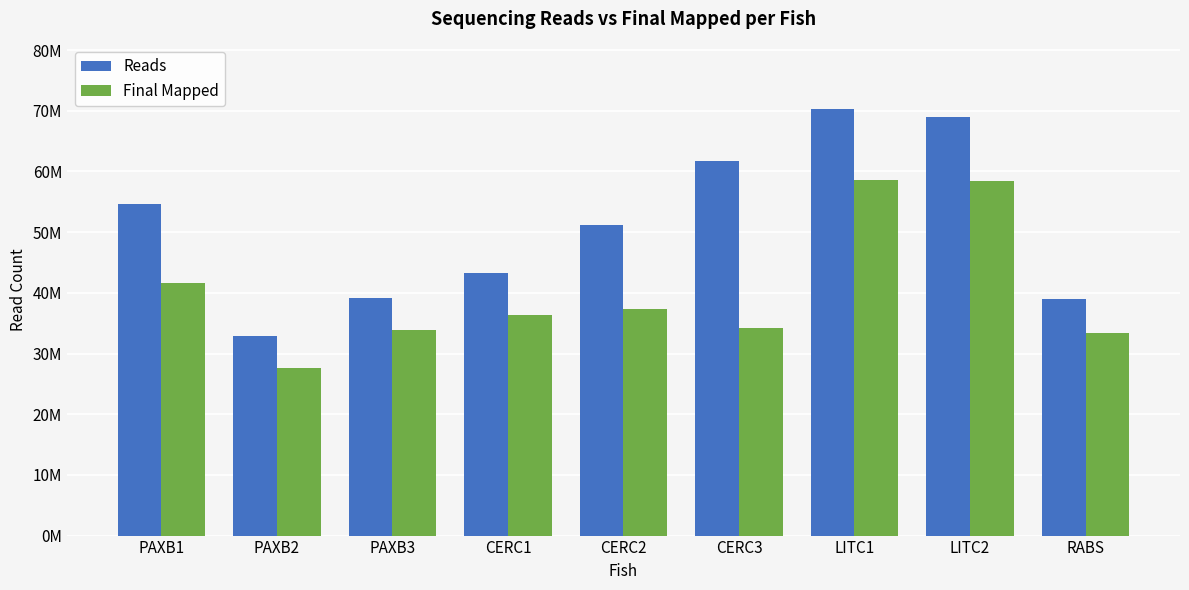

What is the difference between the Reads values at CERC1 and PAXB3?

4059790